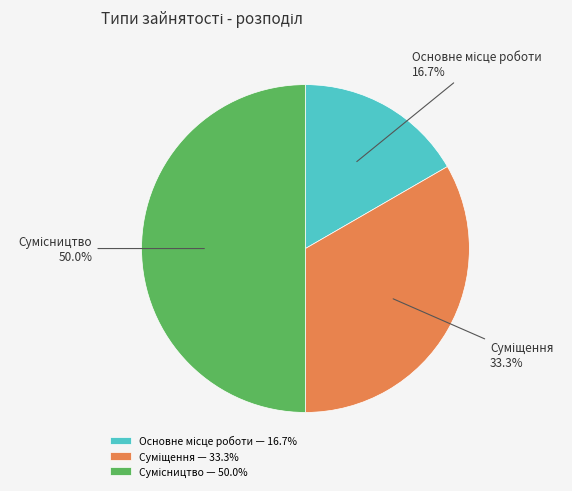

What percentage is the Суміщення slice, to the nearest percent?

33%